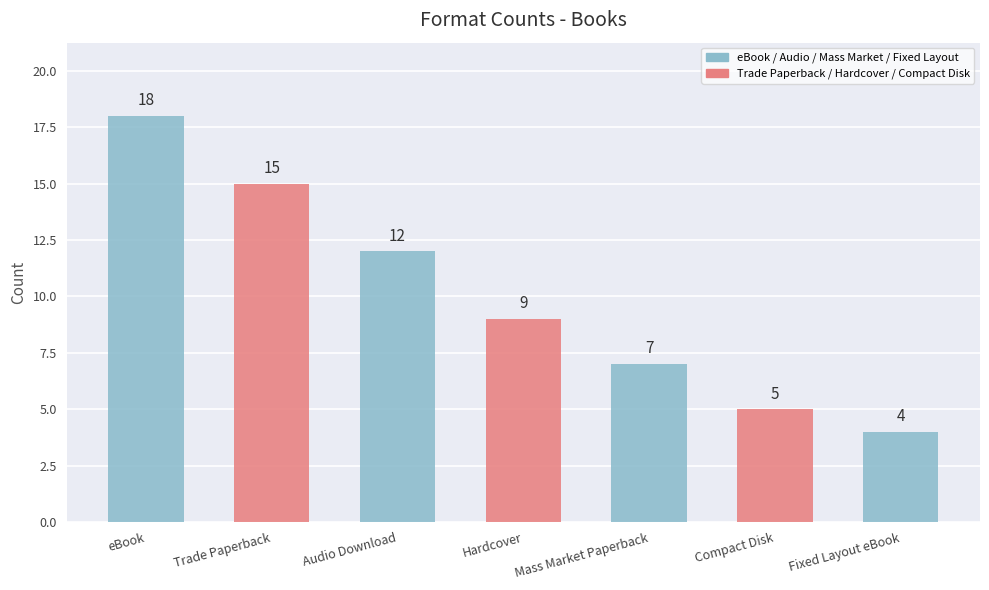

Approximately how many times larger is the value at Trade Paperback compared to eBook?

0.8